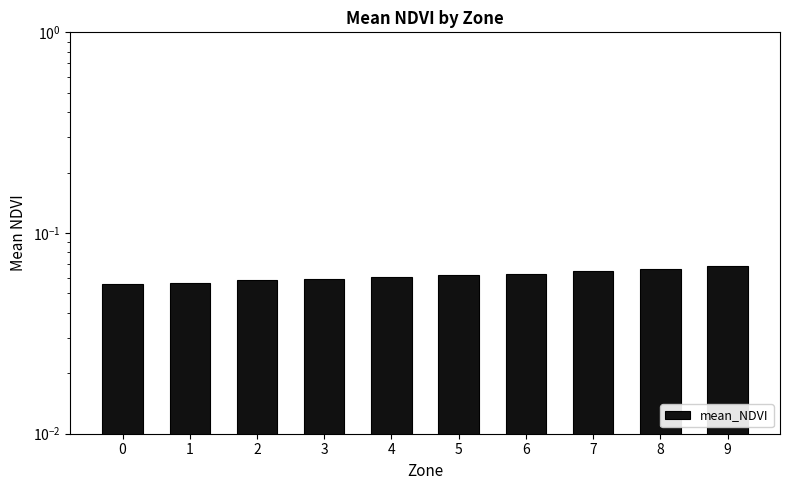

What is the sum of the values at 2 and 4?

0.1